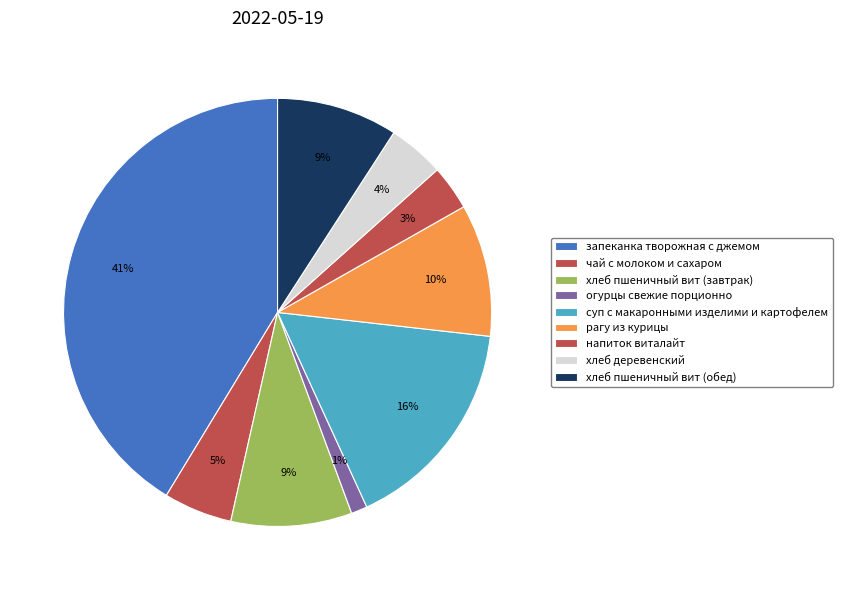

To the nearest percent, what is the average slice percentage?

11%